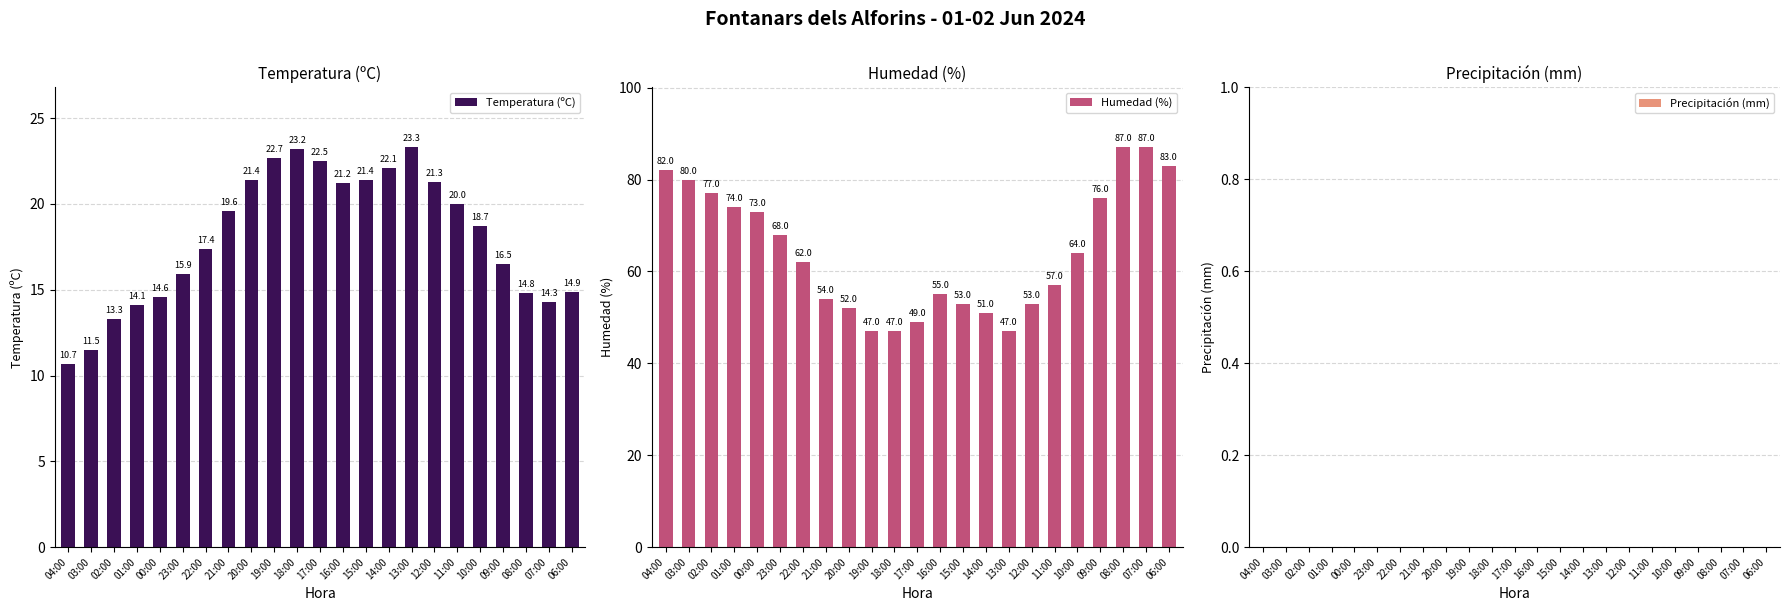

How many bars are there in each group?

3